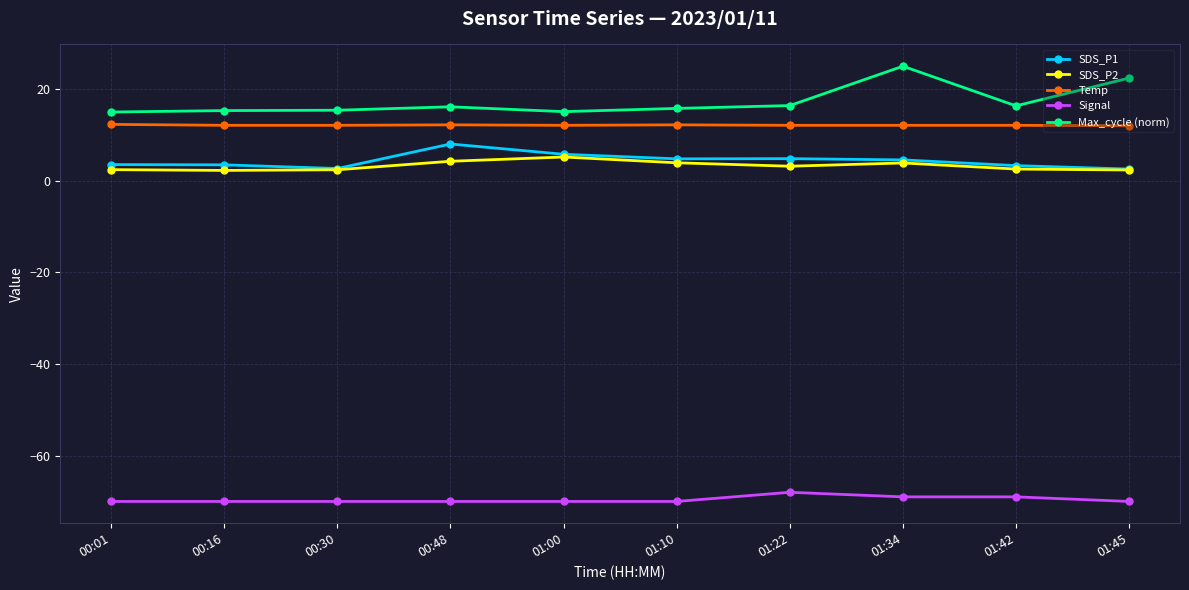

Does the chart have visible grid lines?

Yes